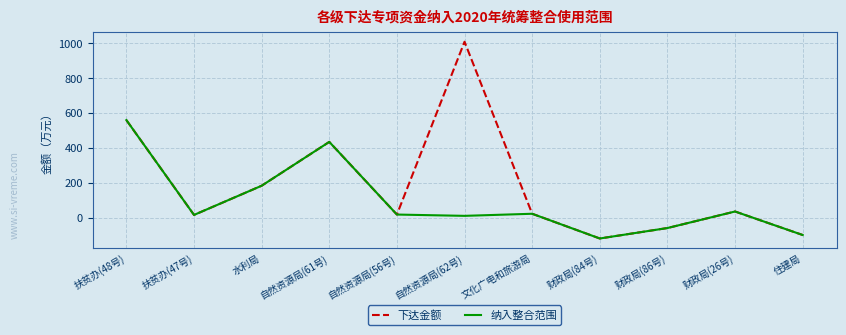

True or false: 下达金额 has more than 0 points higher than both neighbors.

True